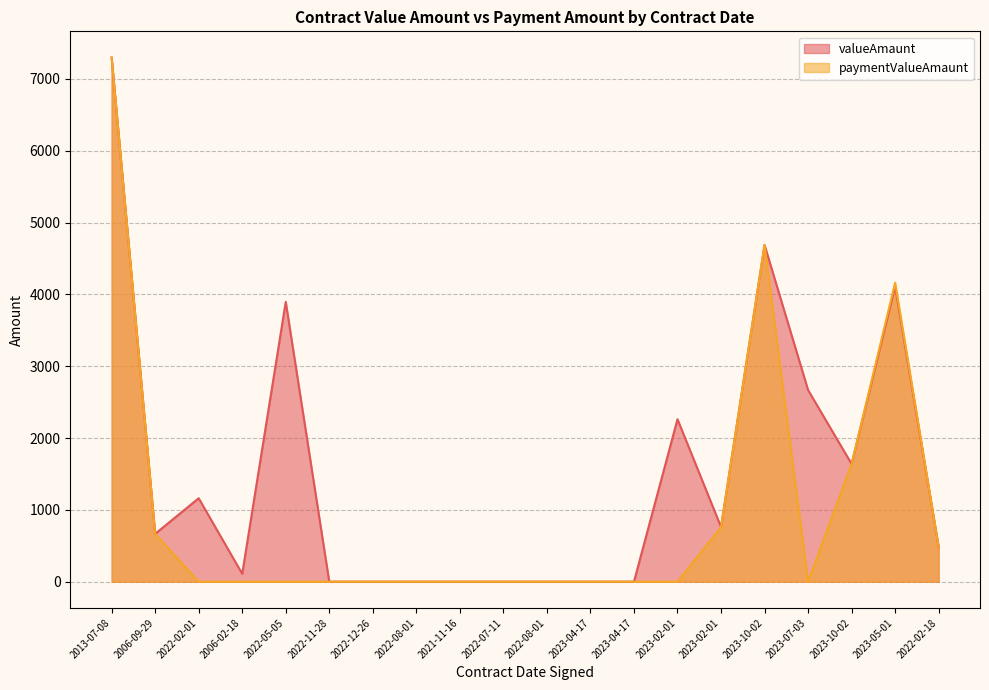

What is the label of the 16th point from the left?

2023-10-02